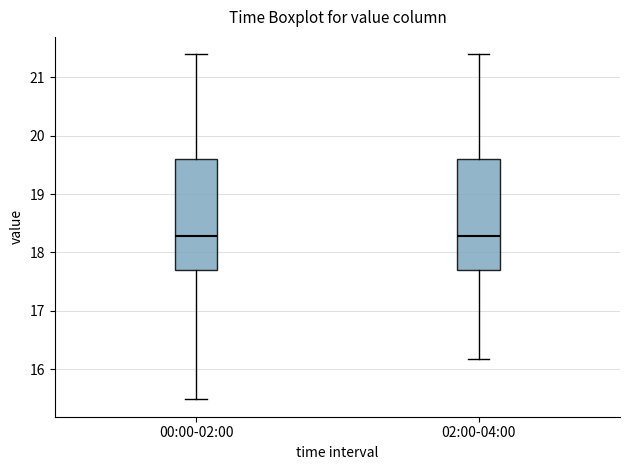

Reading left to right, transcribe this box plot: for each box, give where its median line is, the range the box spans, and where its two whiskers end, as read against the y-axis. The values are not printed on the chart, so give them approximately, as read against the axis.

00:00-02:00: median 18.3, box 17.7 to 19.6, whiskers 15.5 to 21.4
02:00-04:00: median 18.3, box 17.7 to 19.6, whiskers 16.2 to 21.4